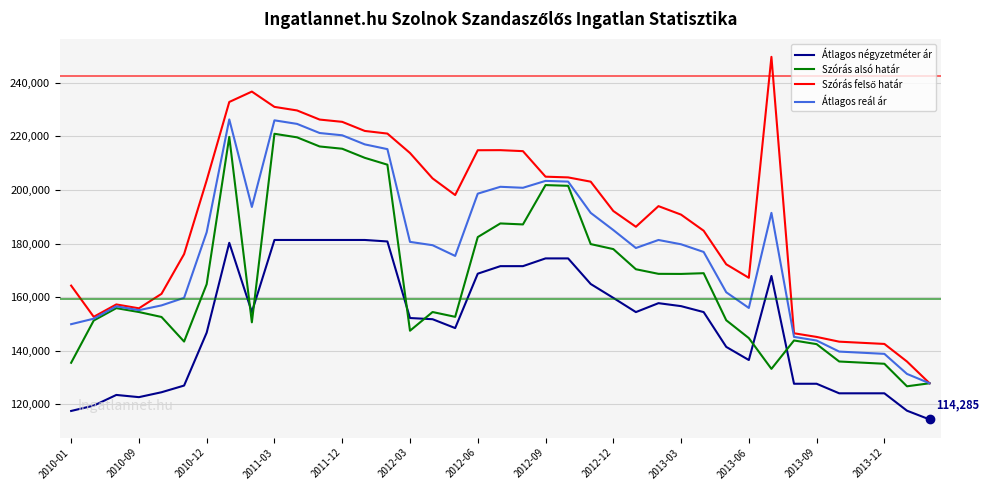

How many times do Átlagos négyzetméter ár and Szórás alsó határ cross each other?

6